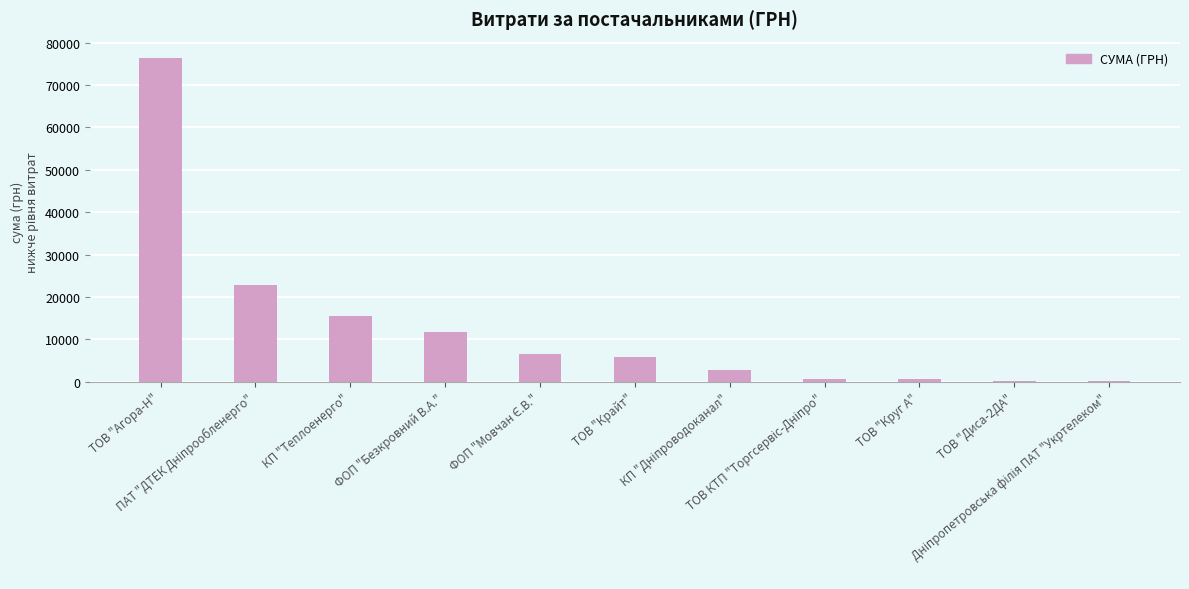

Are the bars horizontal?

No